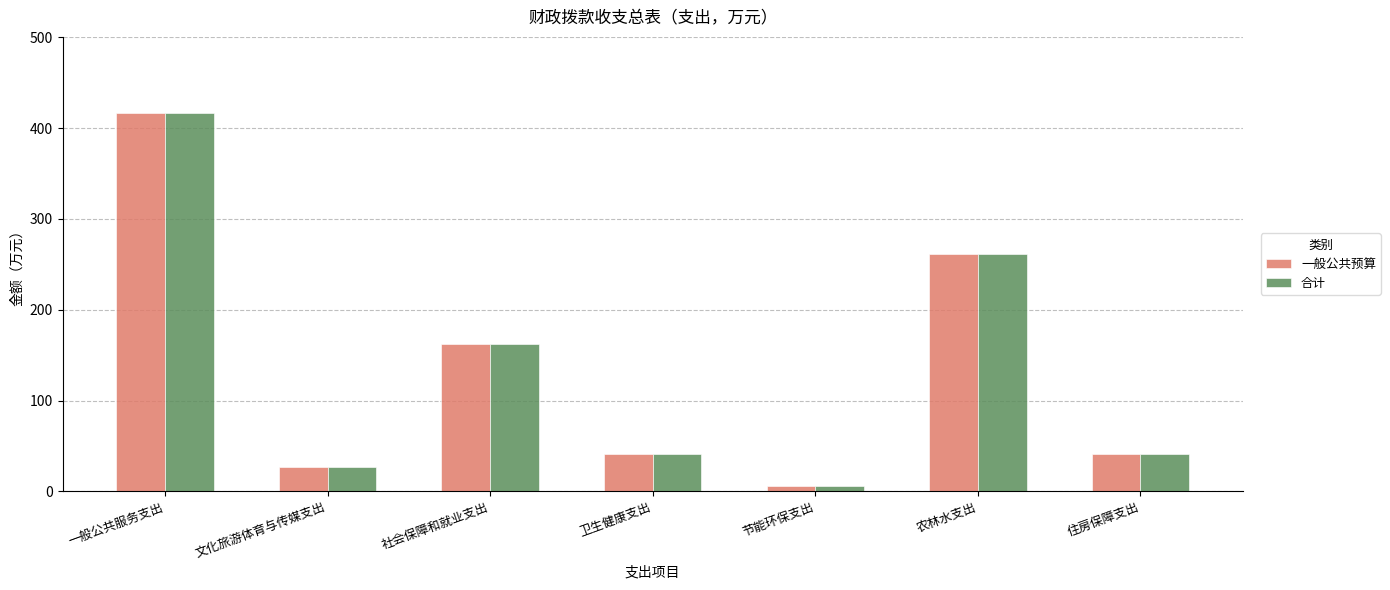

Does the chart contain any negative values?

No